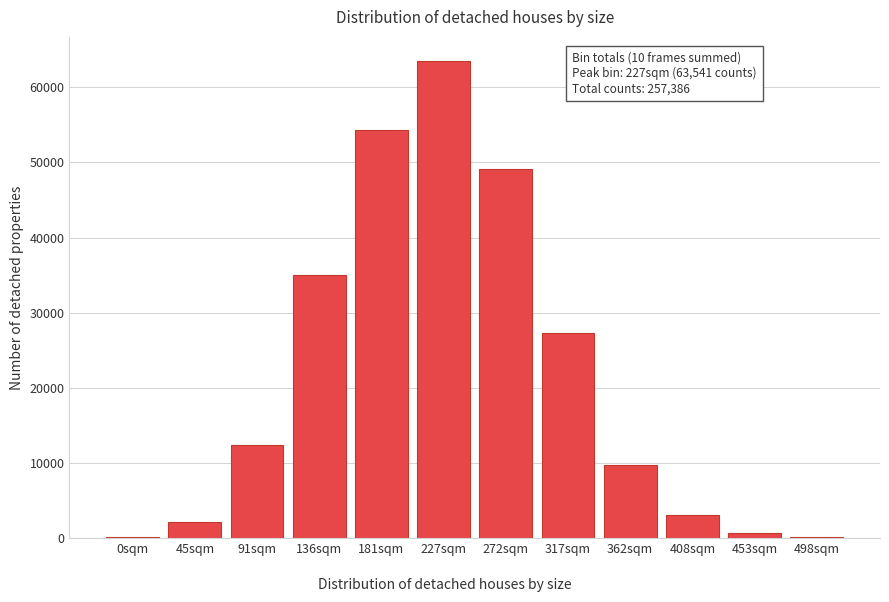

Approximately how many times larger is the value at 272sqm compared to 91sqm?

4.0